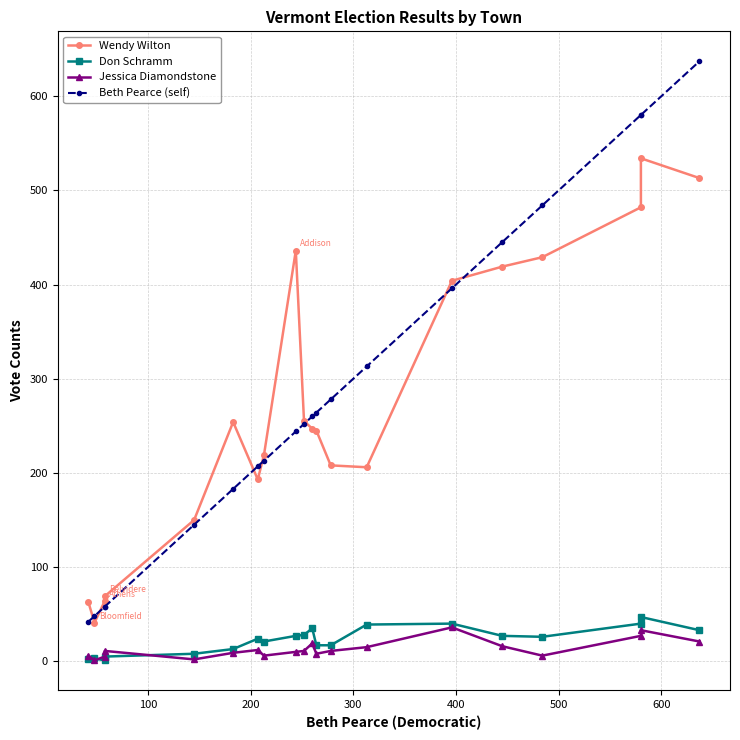

List the series in order of their peak value, highest first.

Beth Pearce (self), Wendy Wilton, Don Schramm, Jessica Diamondstone